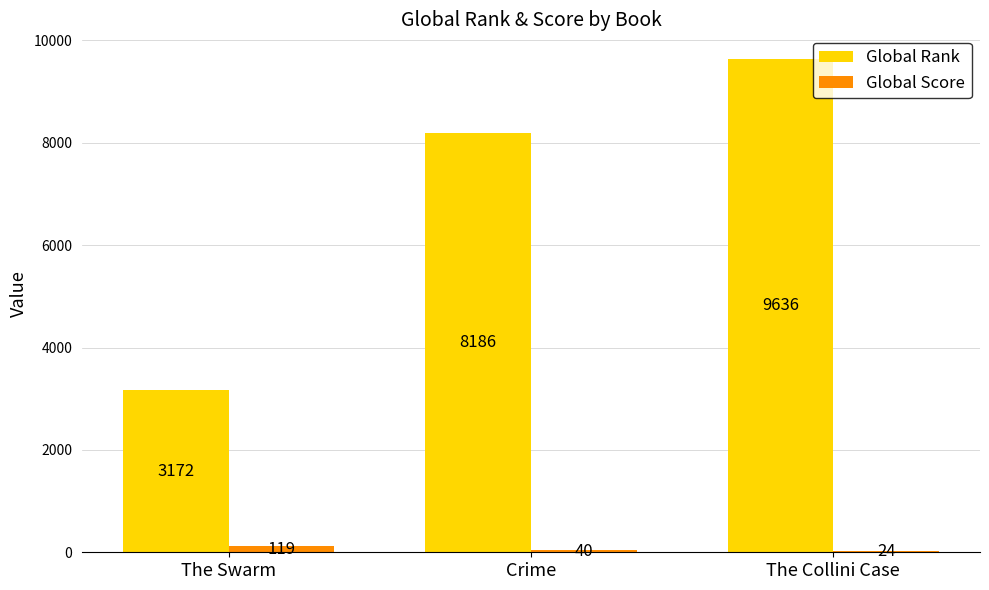

What is the sum of the Global Score values at The Swarm and Crime?

159